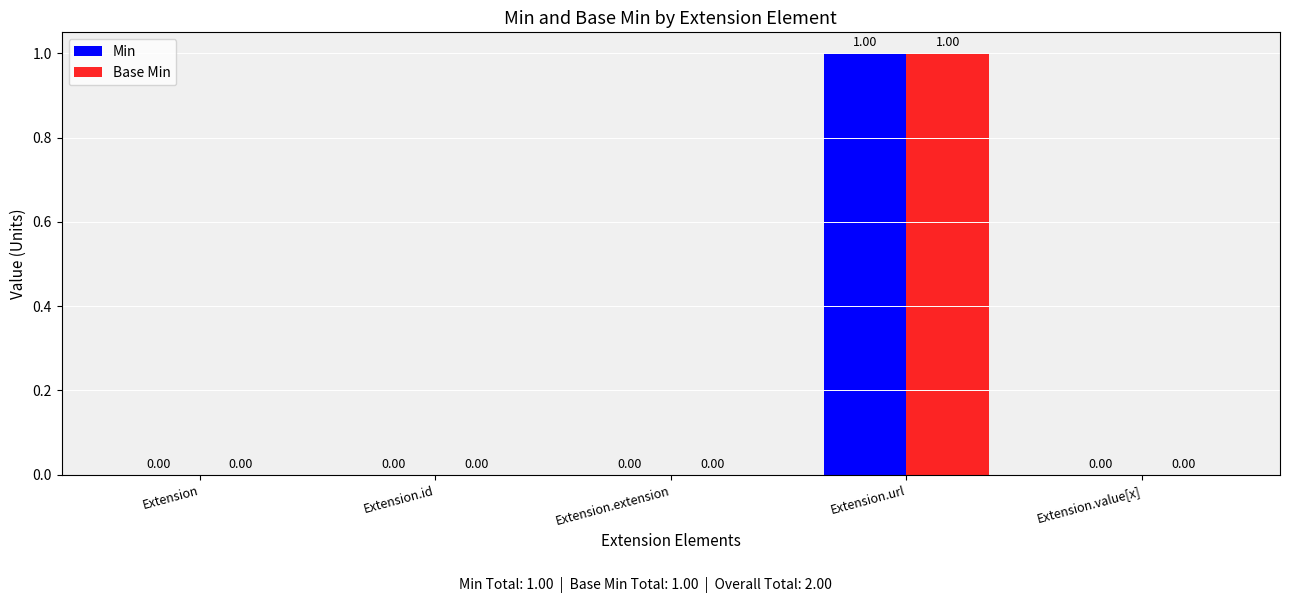

Are the bars grouped side by side (vs. stacked)?

Yes